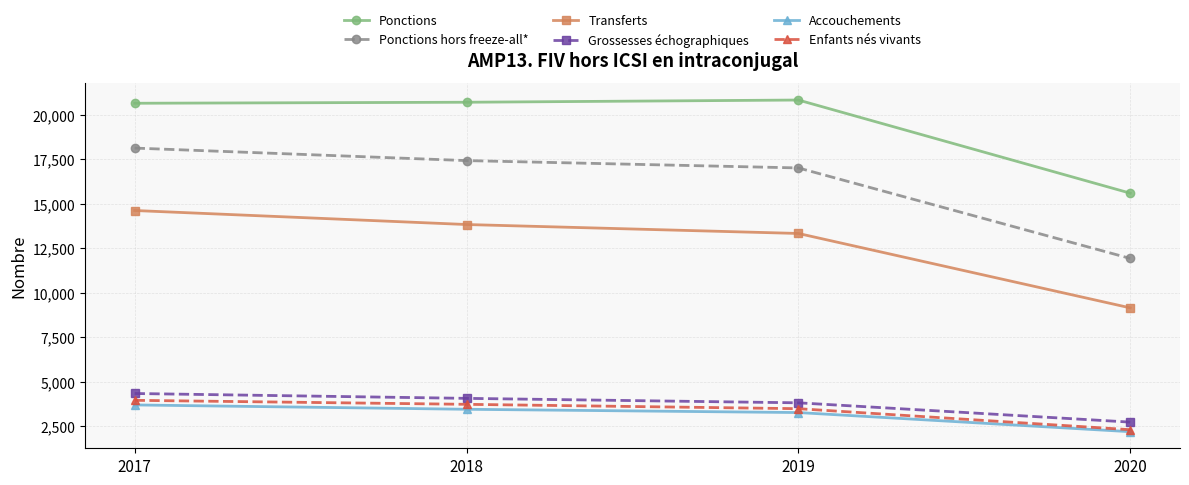

What is the difference between the second highest and minimum values in the Ponctions hors freeze-all* series?

5494